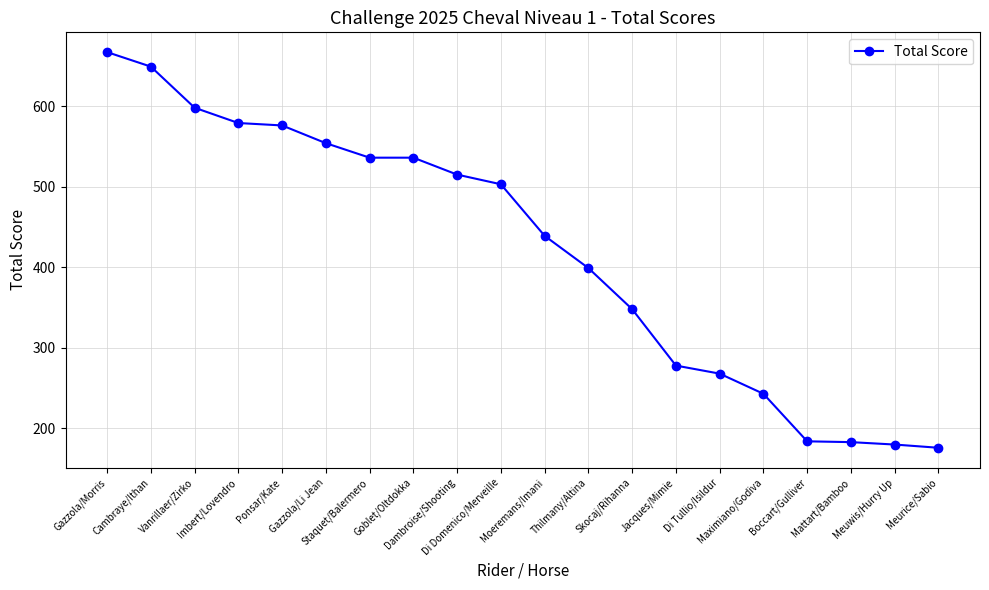

What is the greatest value displayed?

667